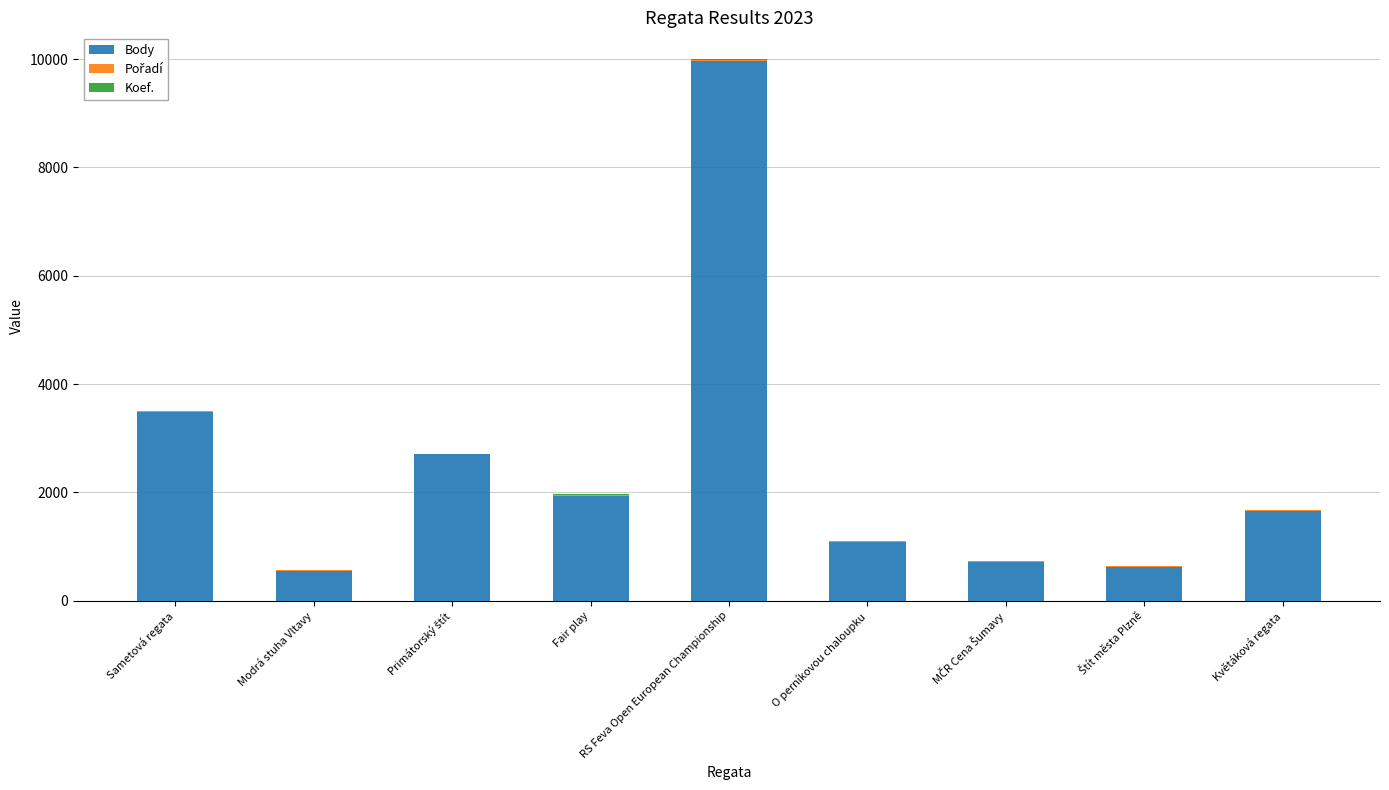

What is the highest value of the Body series?

9959